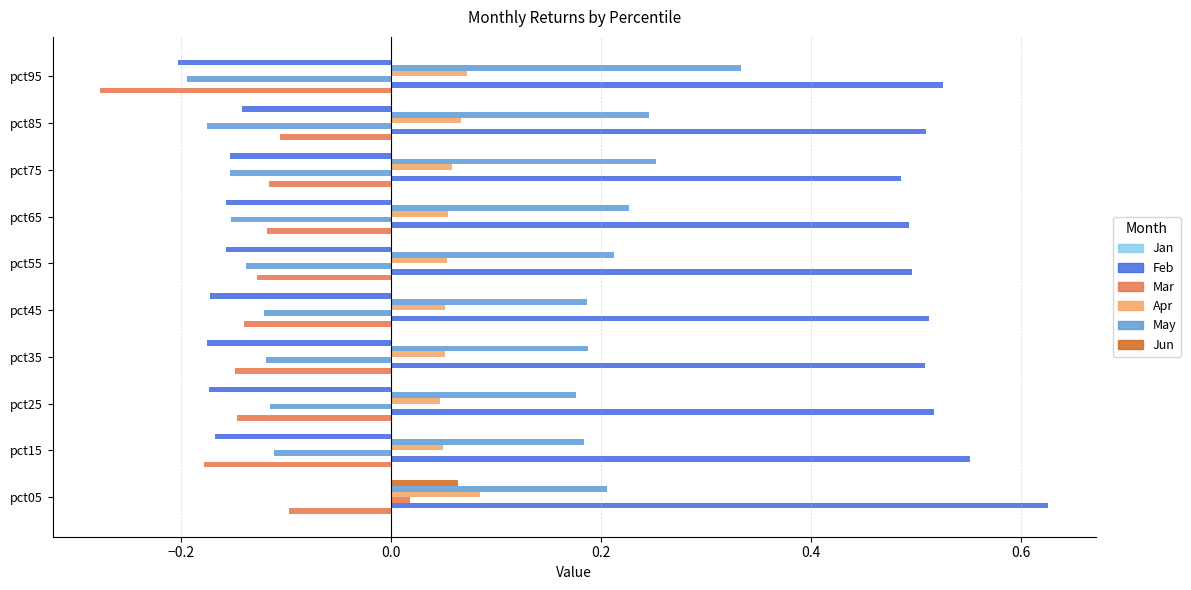

What is the greatest value displayed?

0.6